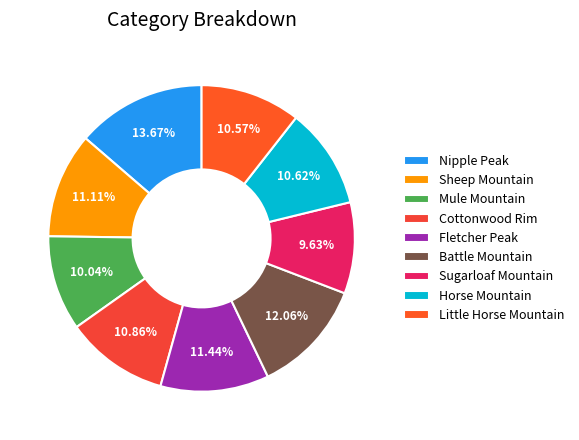

How many slices are in this pie chart?

9